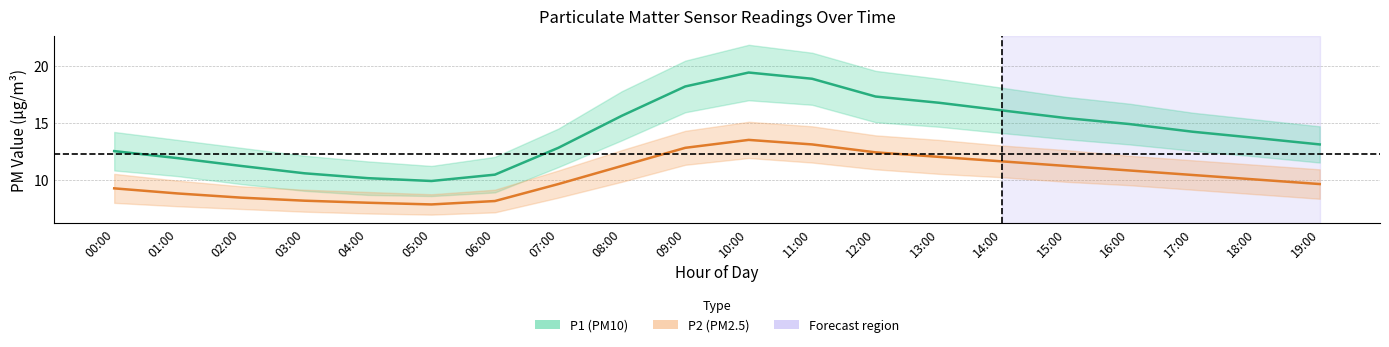

What is the maximum value for P2 (PM2.5) mean?

13.5